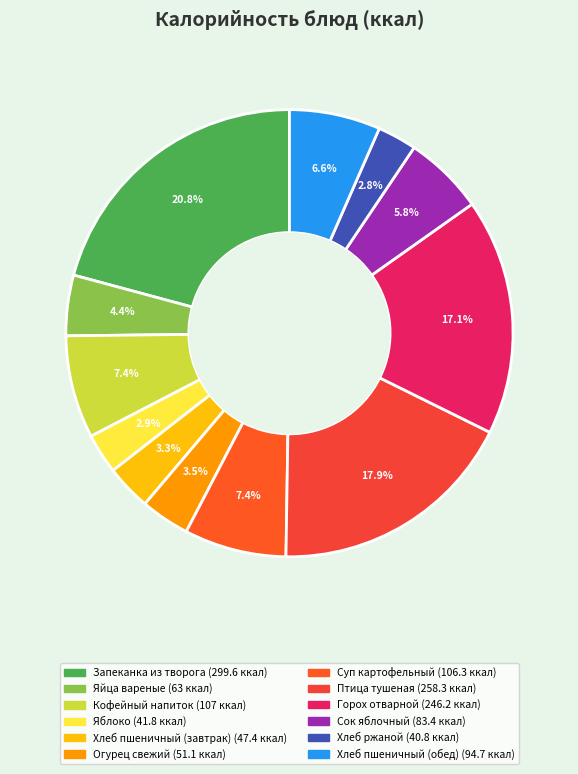

Count the number of slices in the pie.

12